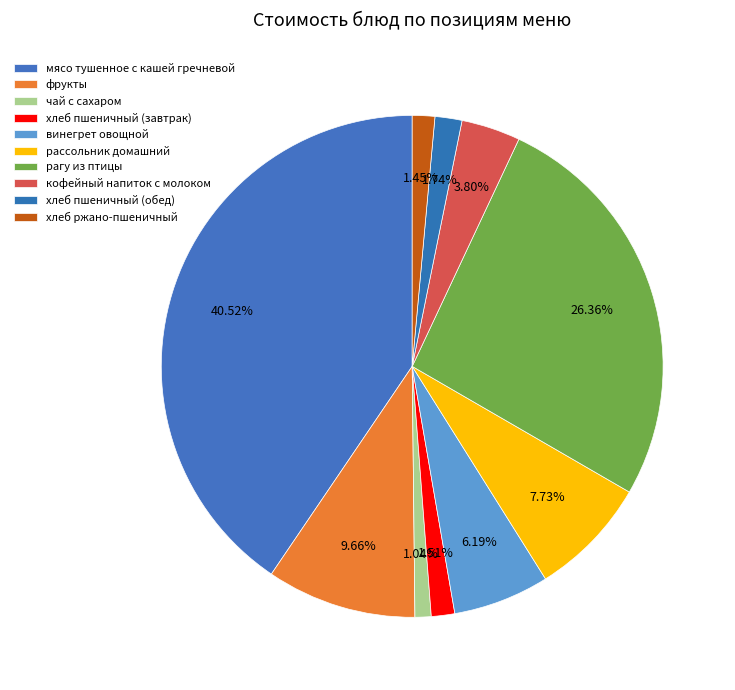

What is the change in value from рагу из птицы to хлеб ржано-пшеничный?

-33.5